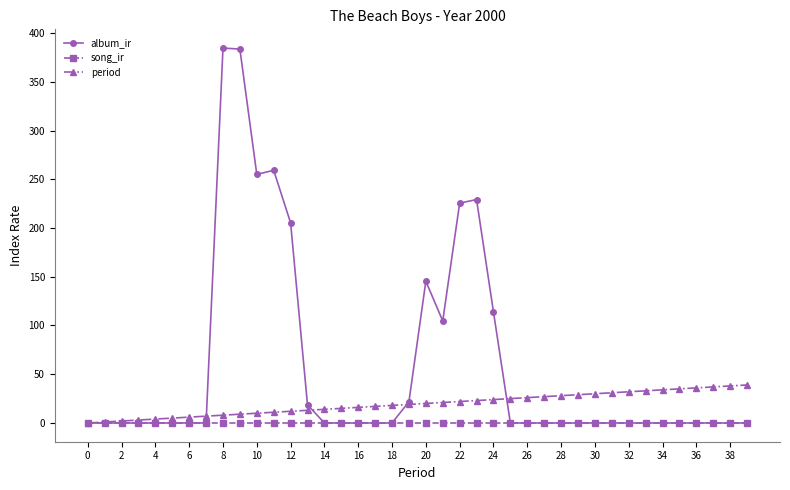

Which series has the widest spread of values?

album_ir